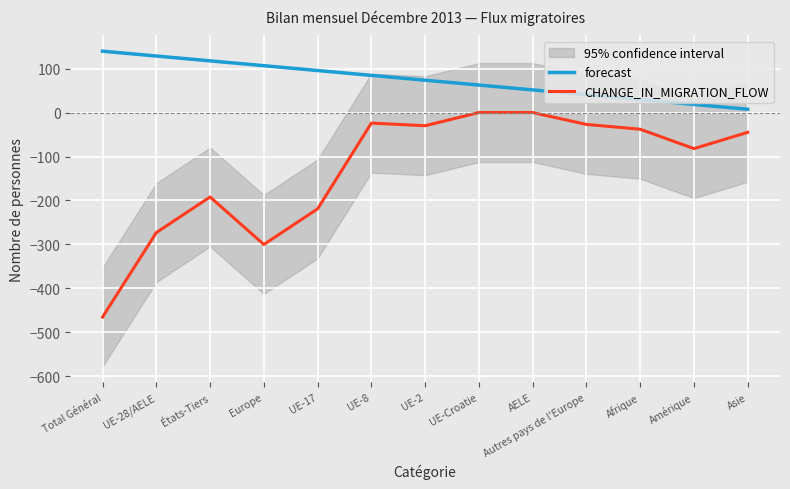

True or false: CHANGE_IN_MIGRATION_FLOW and forecast cross at least once.

False